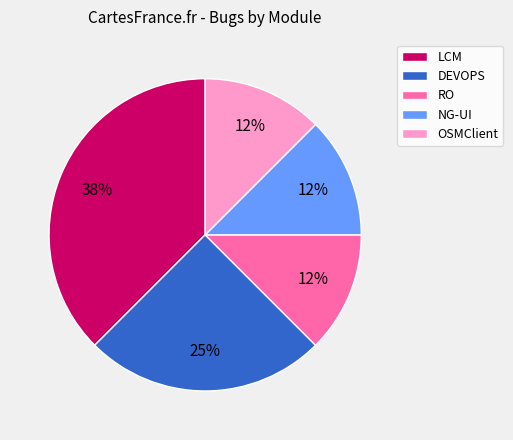

What is the ratio of the value at NG-UI to the value at RO?

1.0